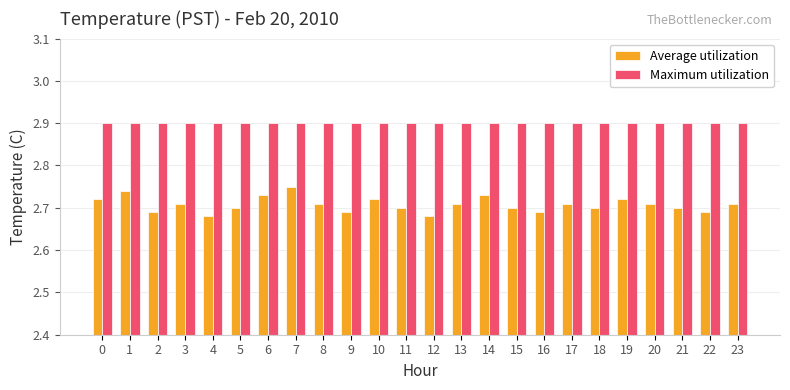

Which series has the largest range (max minus min)?

Average utilization